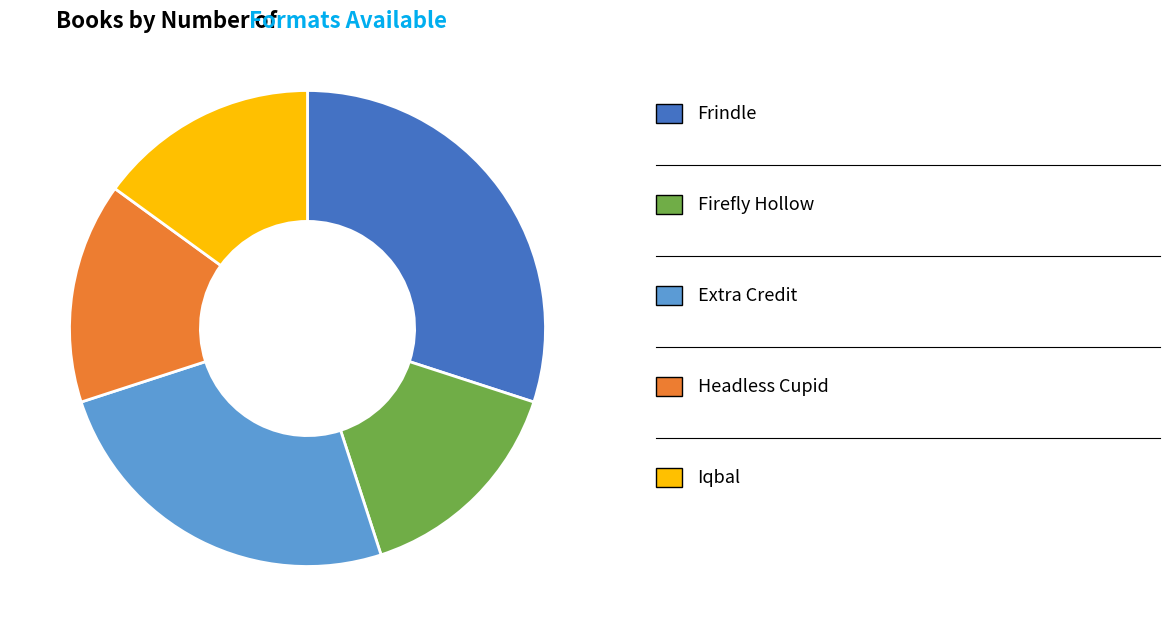

Is there a majority slice in this chart?

No